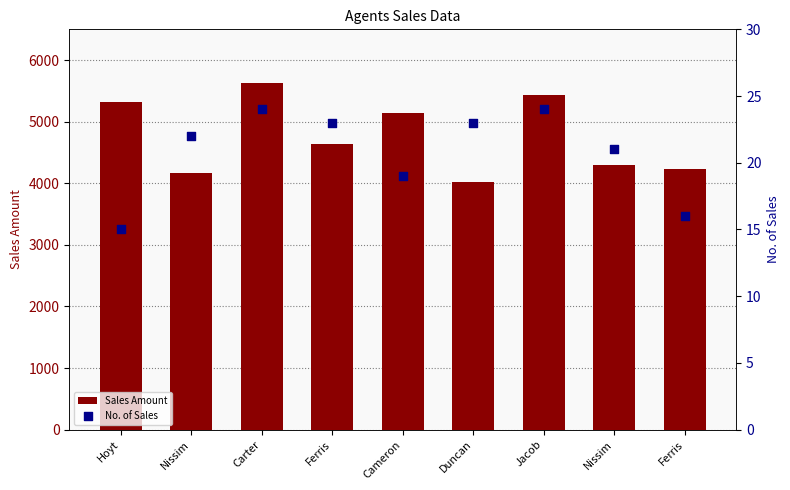

Which series has the widest spread of Y values?

Sales Amount